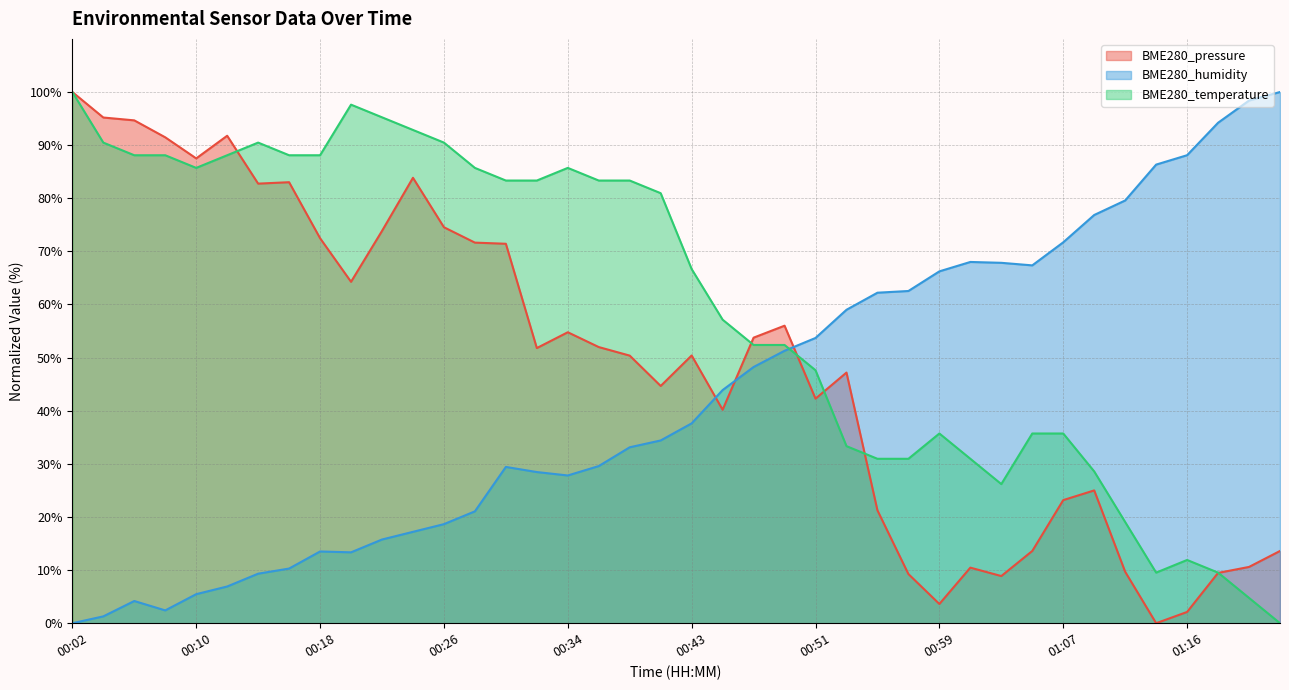

What is the label of the 20th point from the right?

00:43